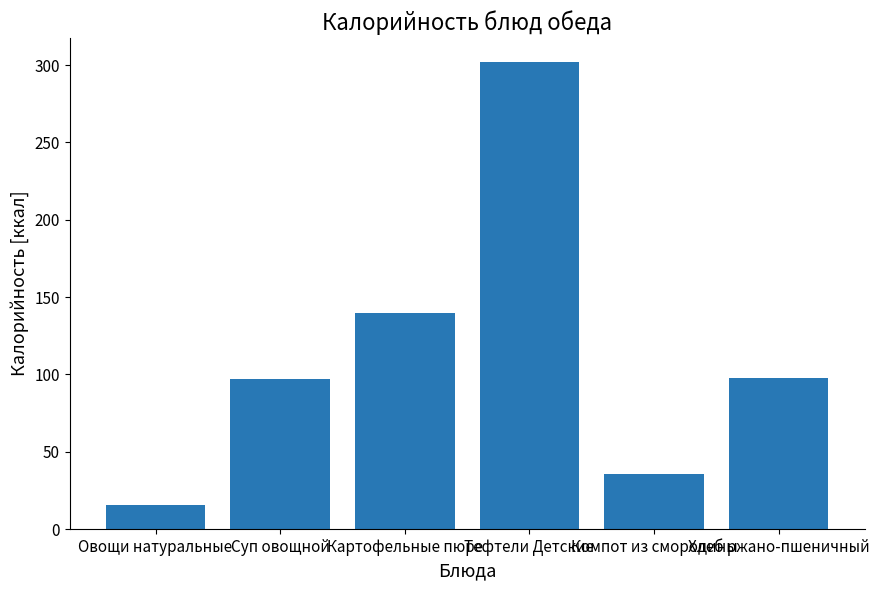

What is the label of the 6th bar from the left?

Хлеб ржано-пшеничный